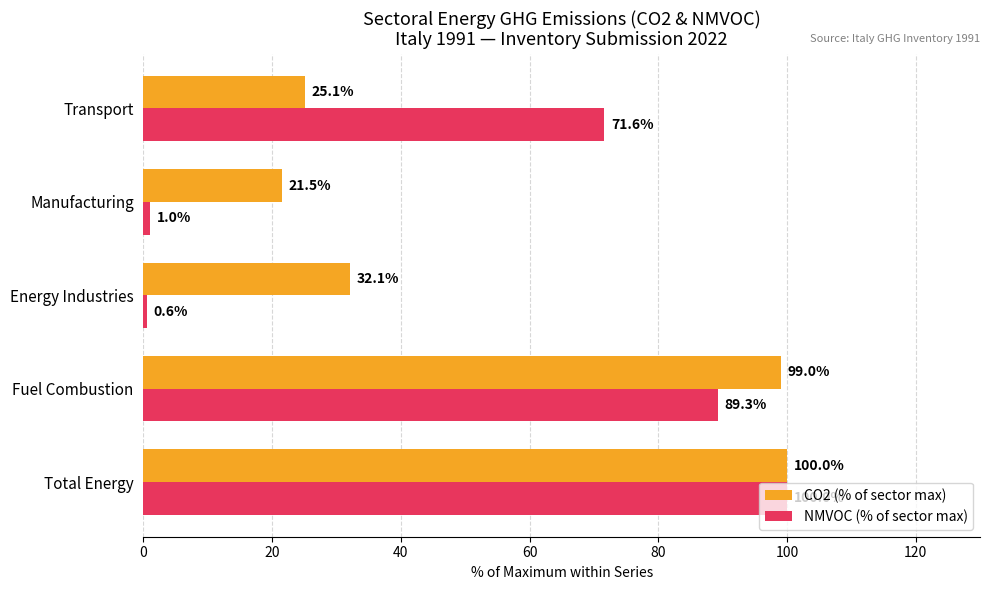

What is the sum of the CO2 (% of sector max) values at Energy Industries and Total Energy?

132.1